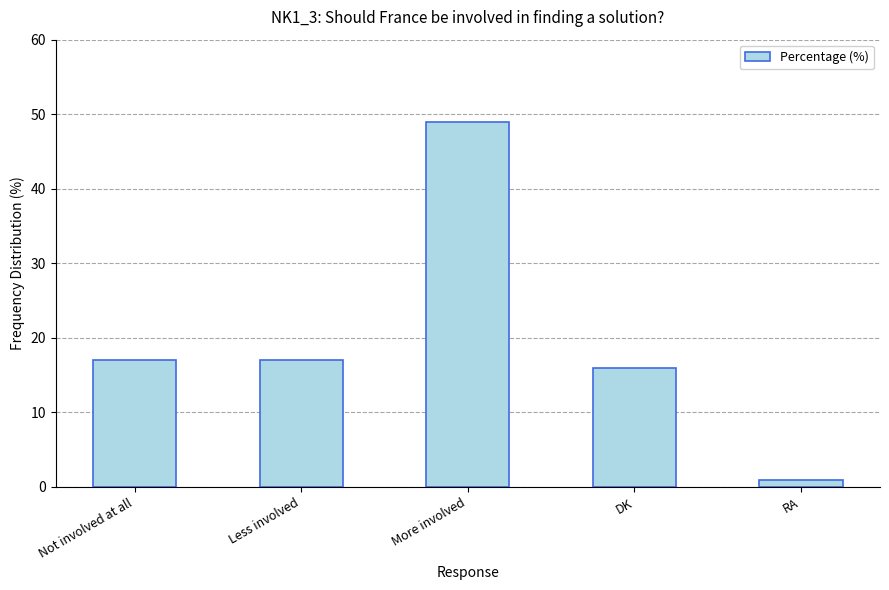

What is the value of the 1st bar from the left?

17